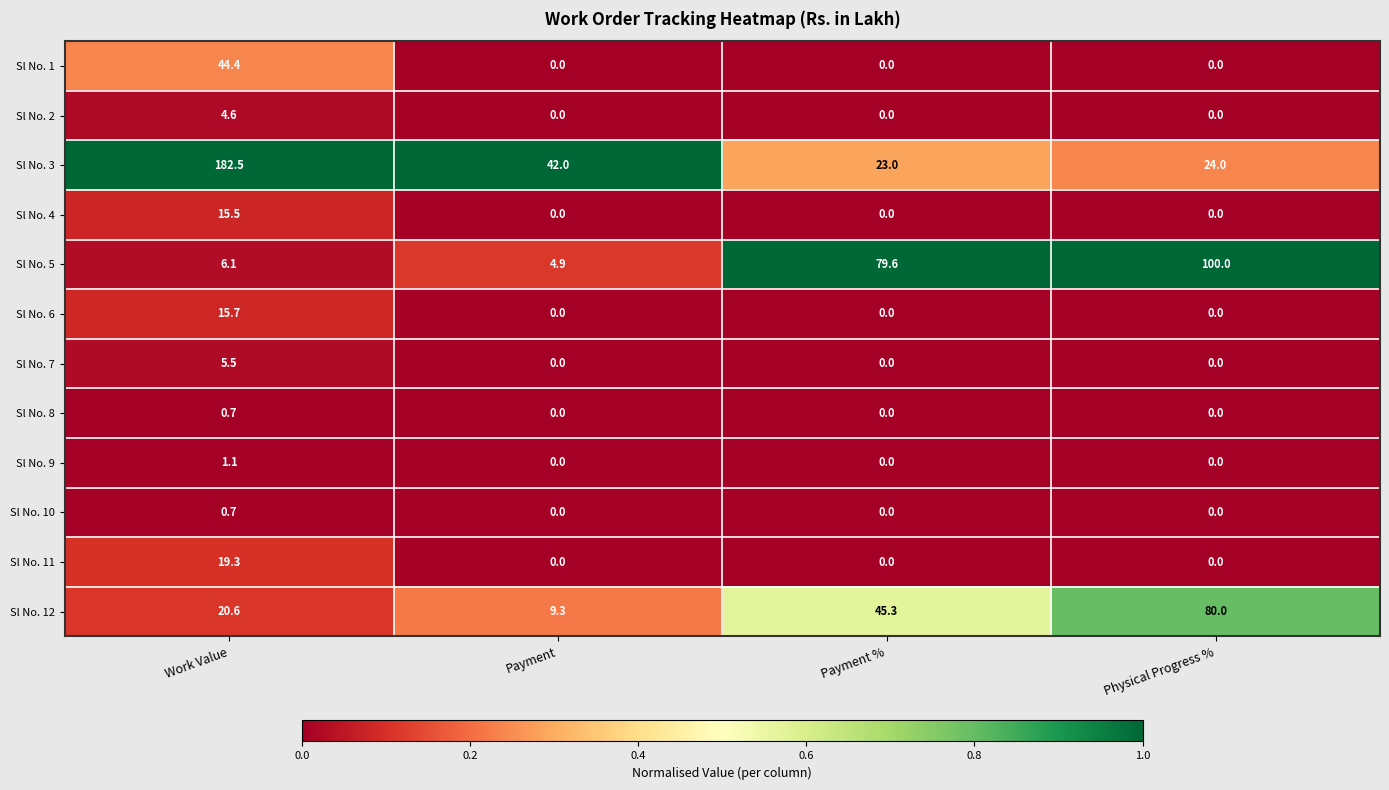

What is the difference between the highest and lowest values at Work Value?

181.8